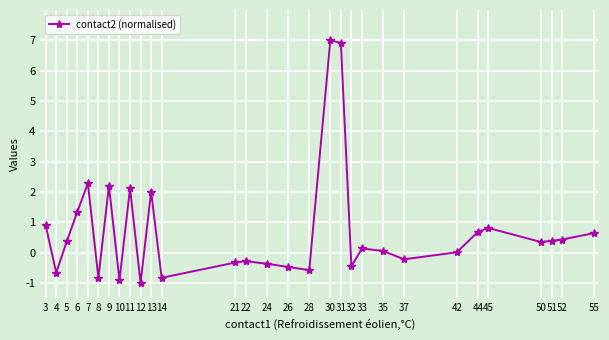

Where is the first local minimum?

4